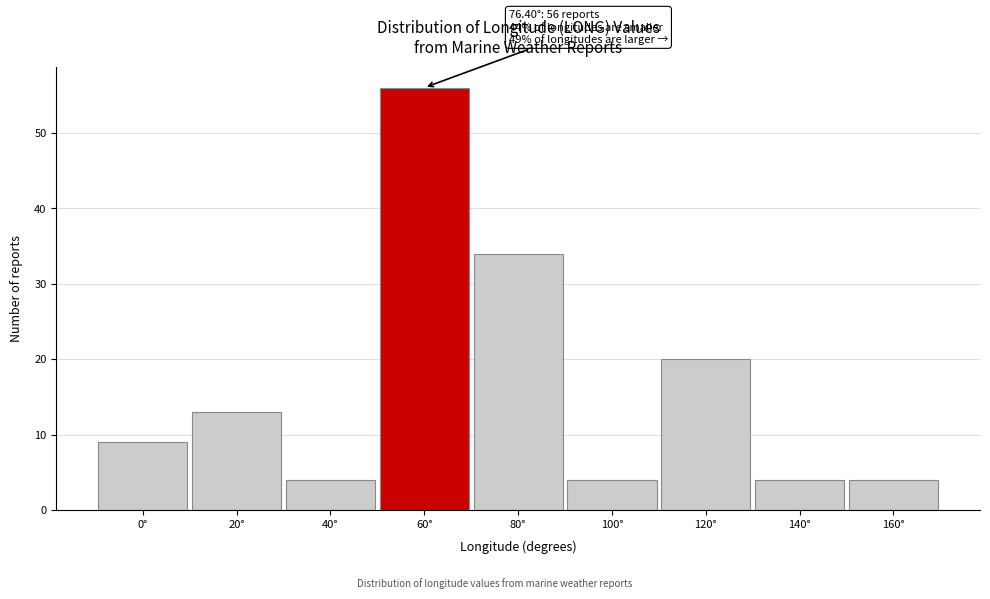

Reading left to right, extract all data points from this chart.

9	13	4	56	34	4	20	4	4